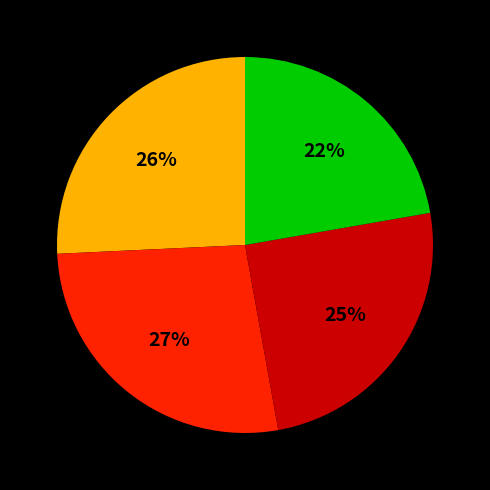

Is there a majority slice in this chart?

No